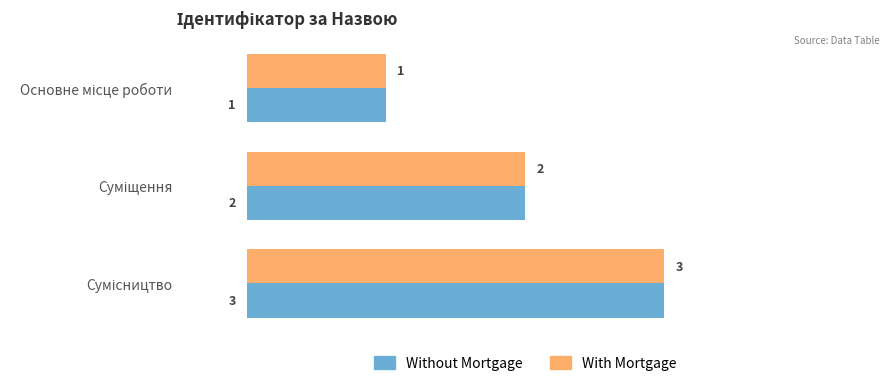

How many With Mortgage values are between 1 and 3?

3